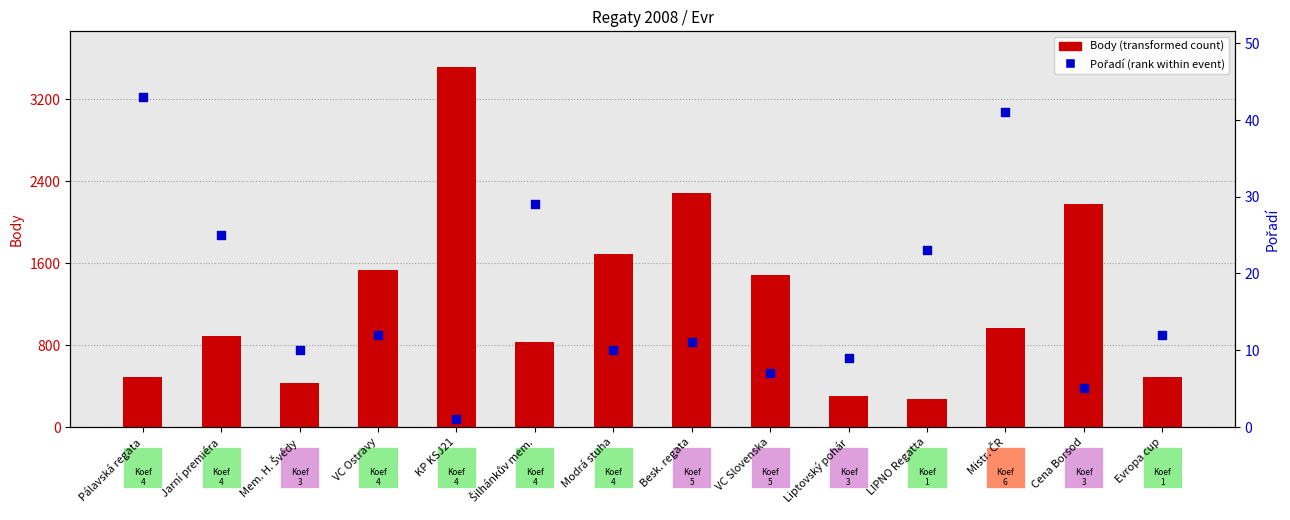

Which series contains the highest Y value?

Body (transformed count)